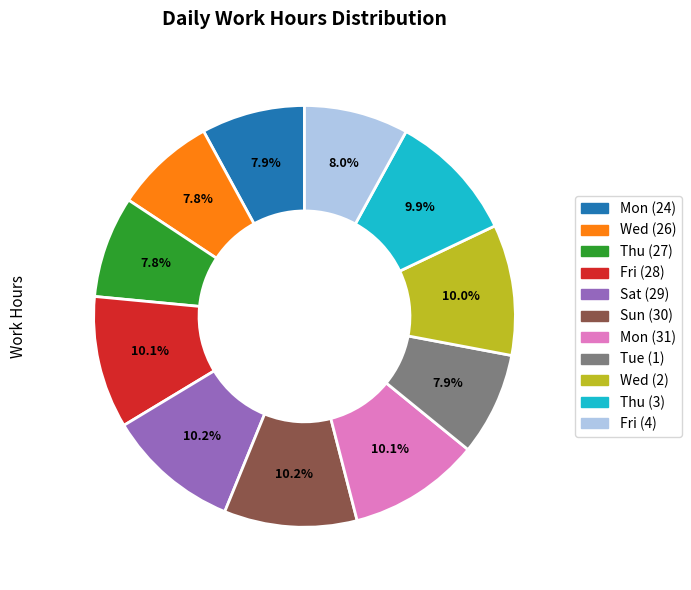

Is there a majority slice in this chart?

No